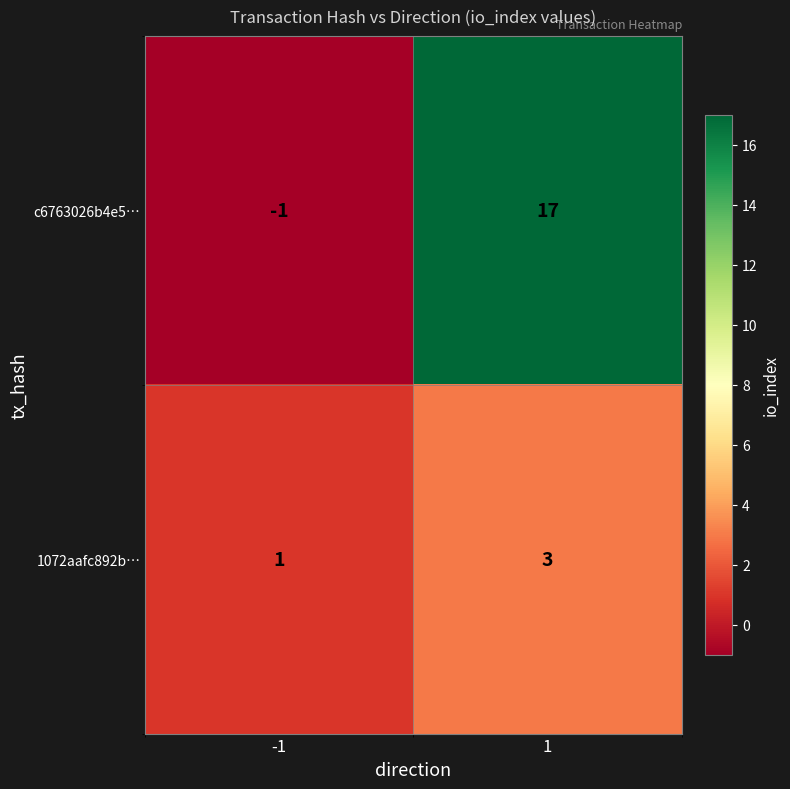

What is the highest value of the c6763026b4e5… series?

17